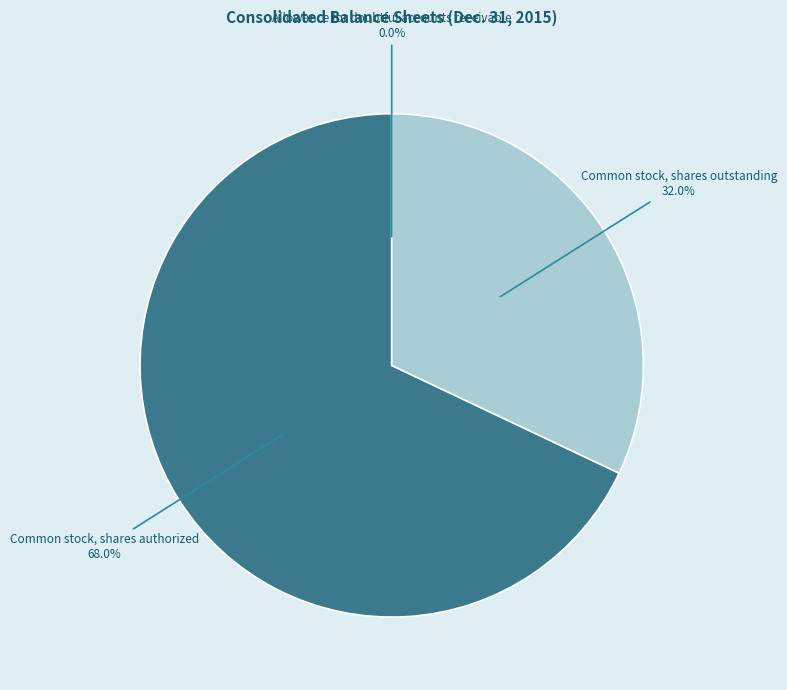

Is it true that Common stock, shares outstanding is 41% of the pie?

False